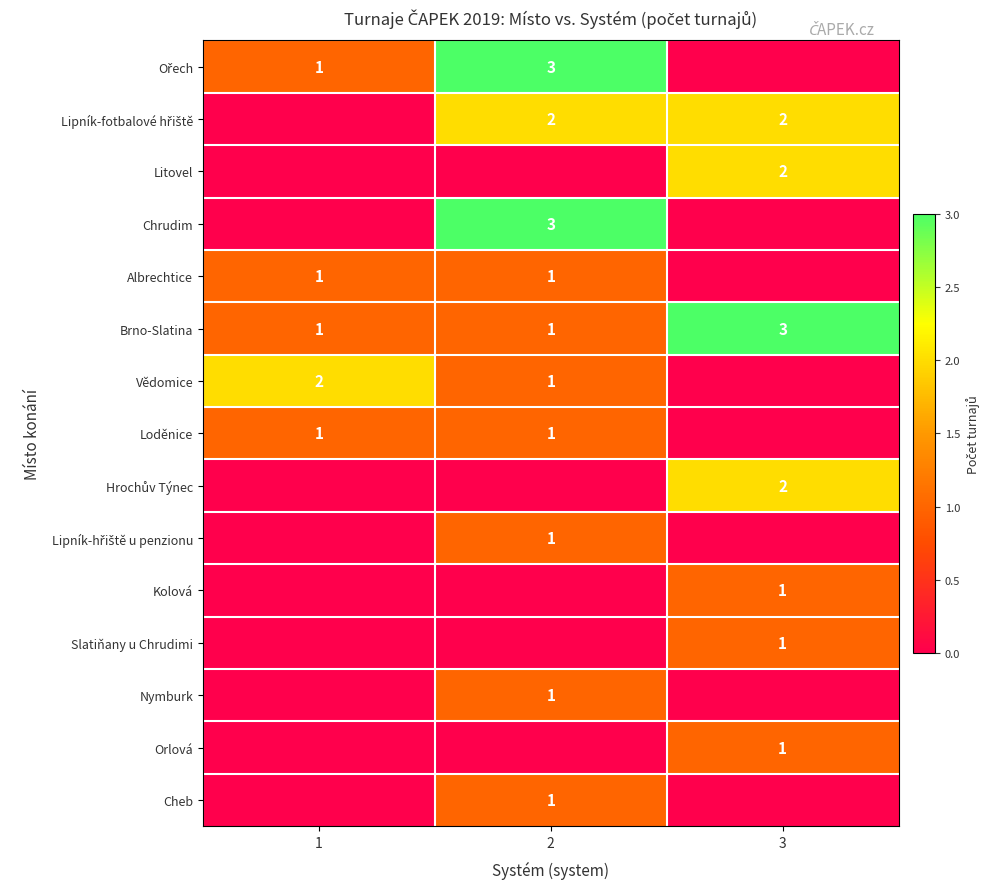

The Vědomice series shows 0 at 2. True or false?

False